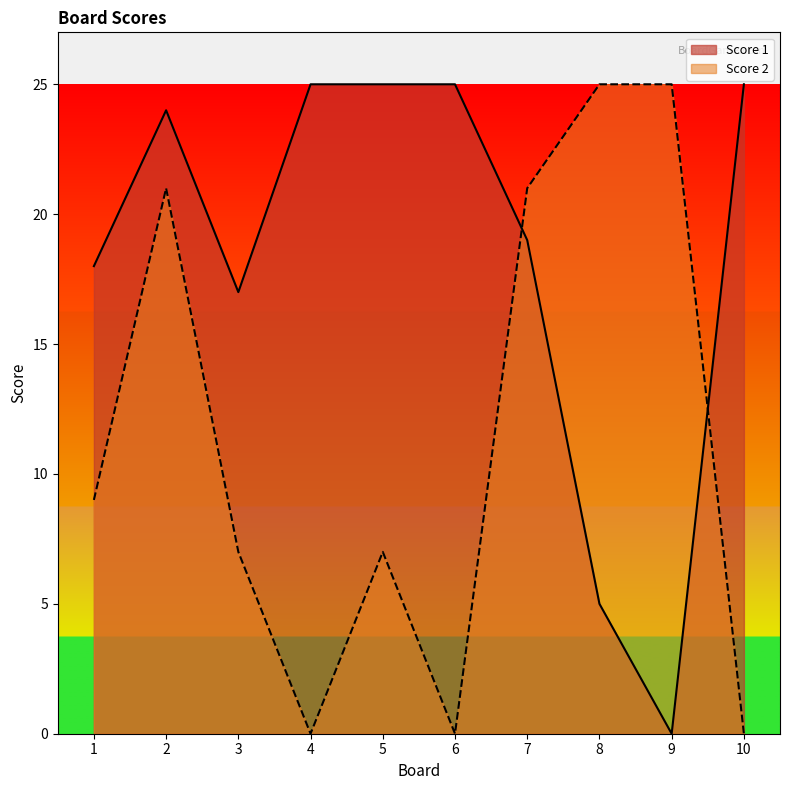

After their last crossing, which series has the higher values: Score 2 or Score 1?

Score 1